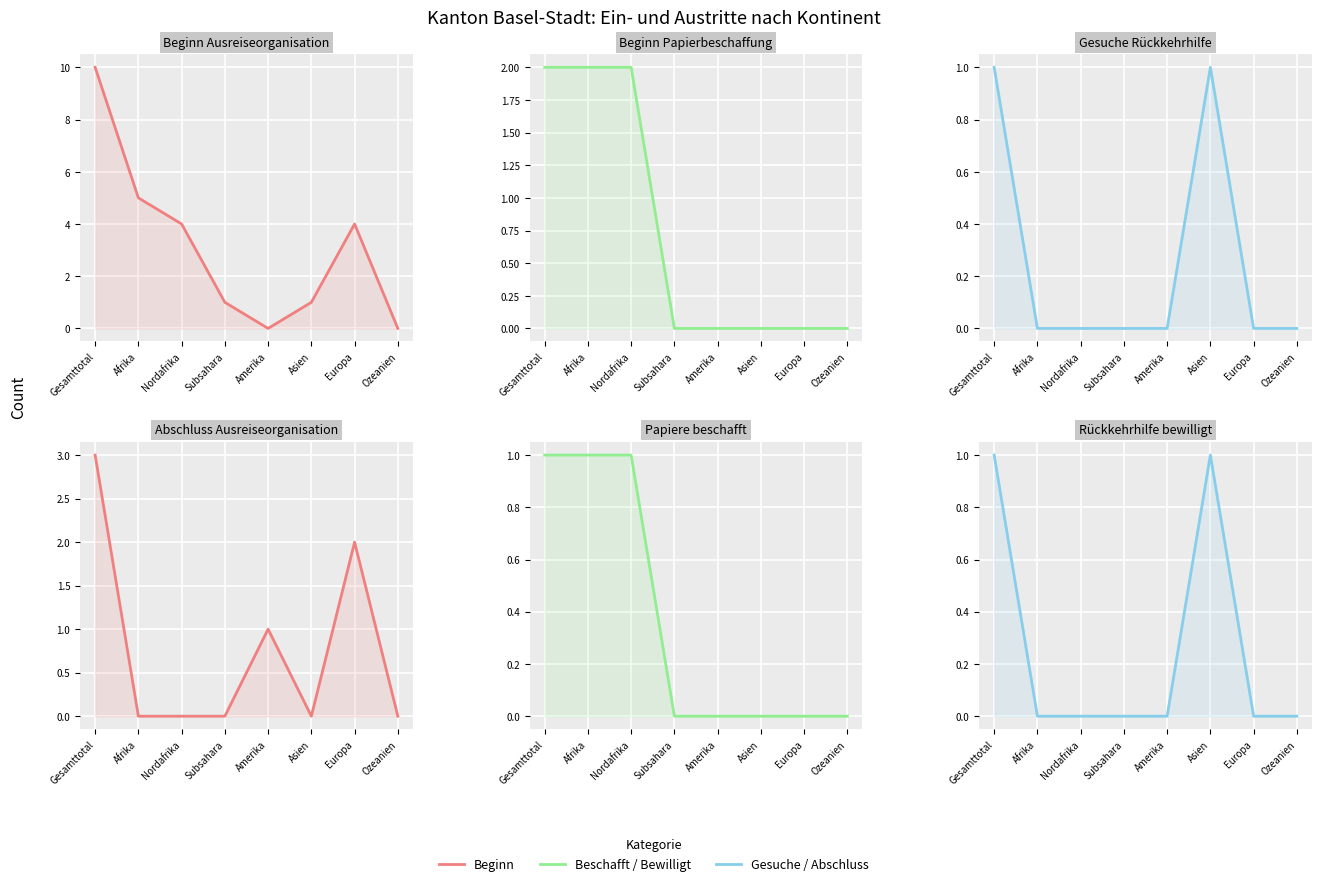

Reading right to left, extract all data points from this chart.

Beginn Ausreiseorganisation: 0	4	1	0	1	4	5	10
Beginn Papierbeschaffung: 0	0	0	0	0	2	2	2
Gesuche Rückkehrhilfe: 0	0	1	0	0	0	0	1
Abschluss Ausreiseorganisation: 0	2	0	1	0	0	0	3
Papiere beschafft: 0	0	0	0	0	1	1	1
Rückkehrhilfe bewilligt: 0	0	1	0	0	0	0	1